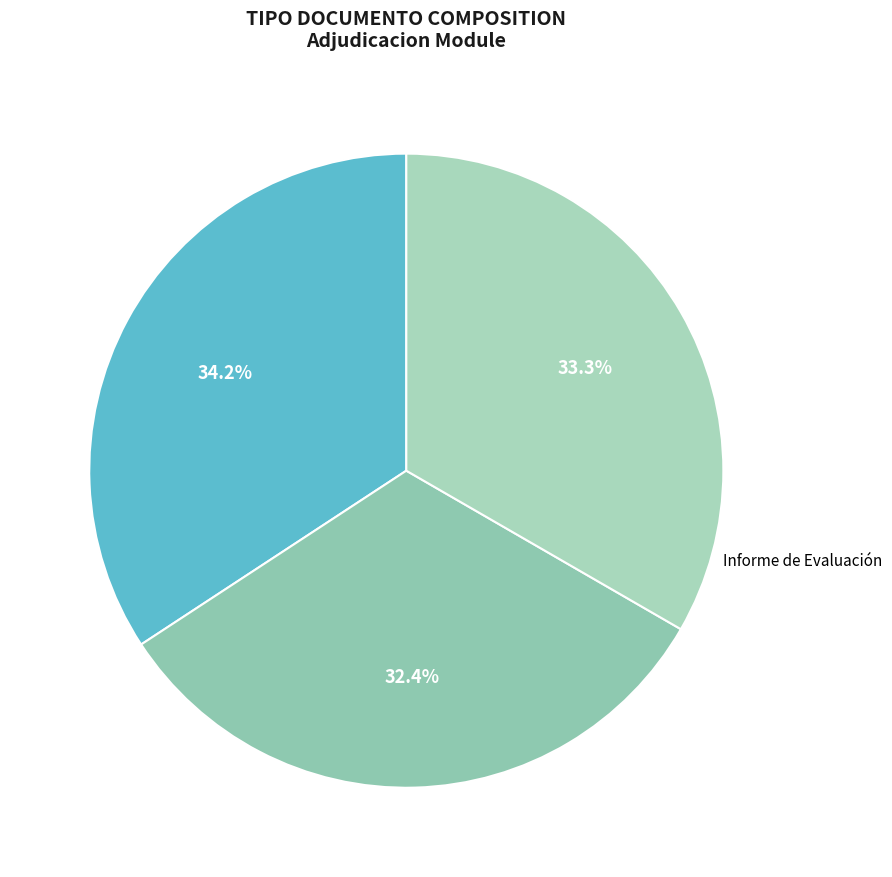

To the nearest percent, what is the combined percentage of Cuadro Comparativo de Ofertas and Resolución de Adjudicación?

68%